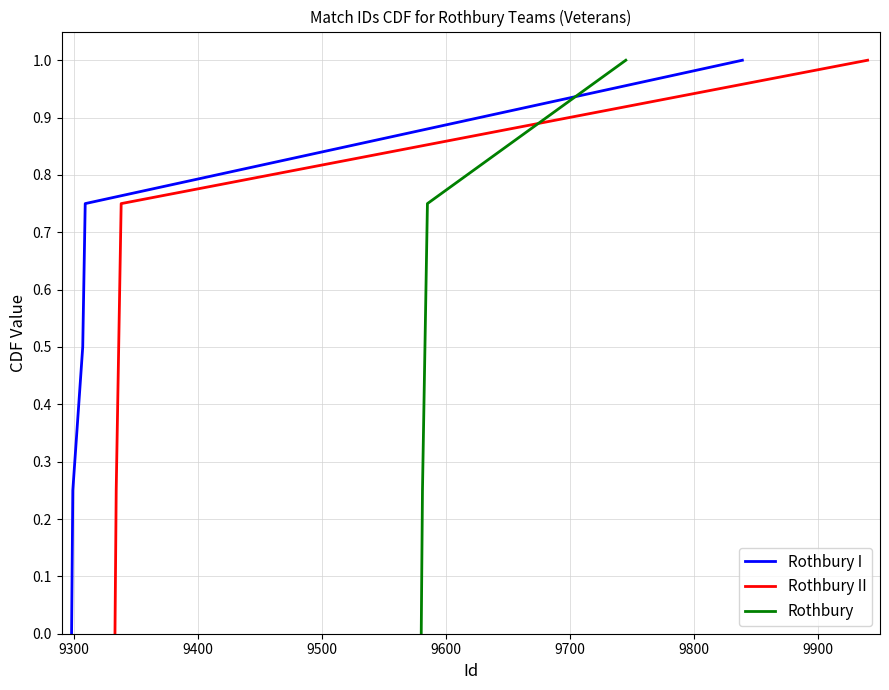

How many lines are shown in the chart?

3